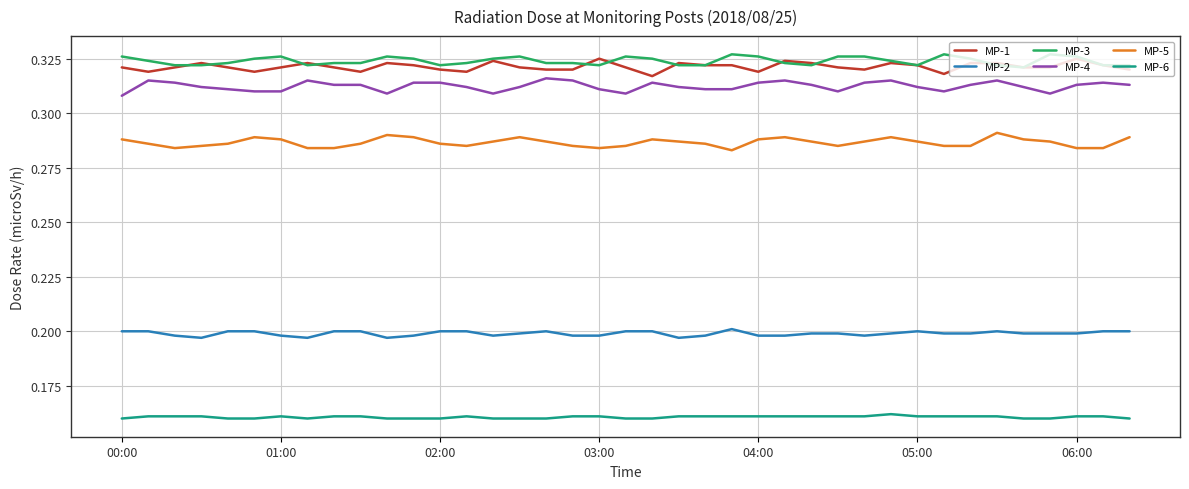

True or false: MP-5 and MP-4 cross at least once.

False